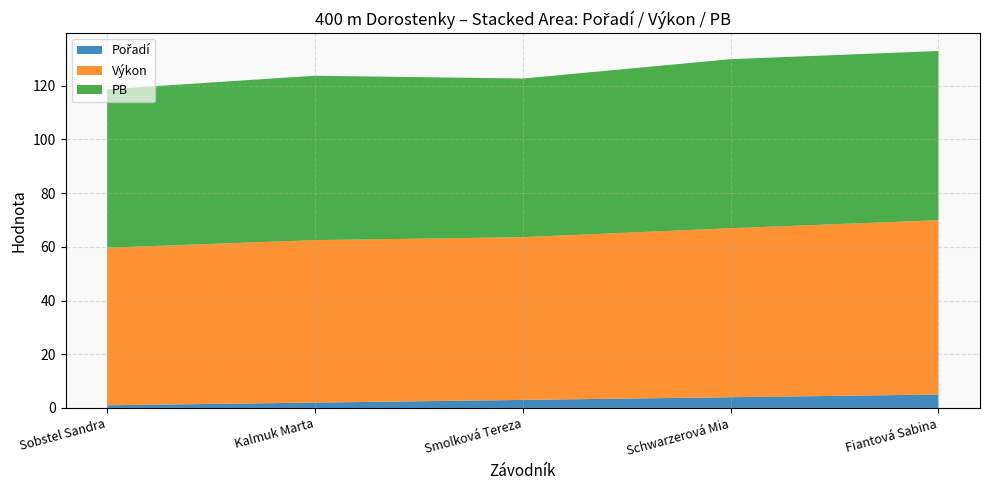

Reading left to right, extract all data points from this chart.

Pořadí: 1.0	2.0	3.0	4.0	5.0
Výkon: 58.7	60.5	60.6	62.9	64.9
PB: 59.0	61.2	59.1	63.0	63.0